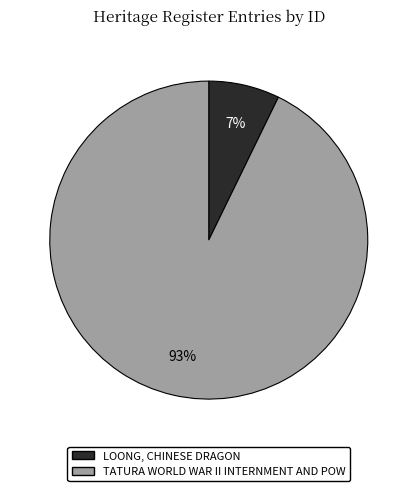

Is it true that LOONG, CHINESE DRAGON is 7% of the pie?

True